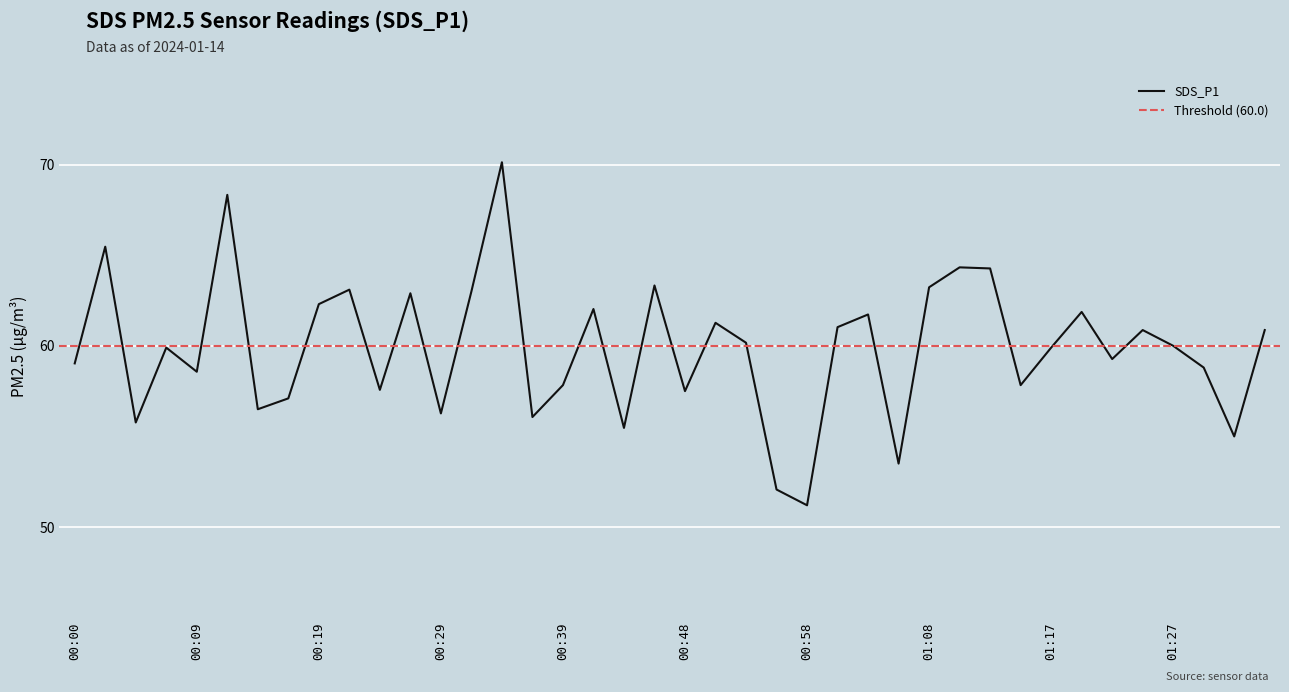

Reading left to right, list all the values displayed in this chart.

59.0	65.5	55.8	59.9	58.6	68.3	56.5	57.1	62.3	63.1	57.6	62.9	56.3	63.0	70.1	56.1	57.8	62.0	55.5	63.3	57.5	61.3	60.2	52.1	51.2	61.0	61.7	53.5	63.2	64.3	64.3	57.8	59.9	61.9	59.3	60.9	60.0	58.8	55.0	60.9